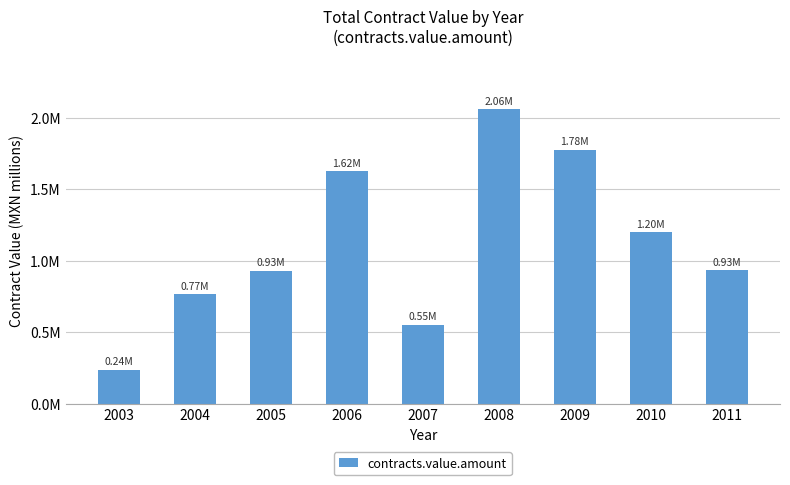

Are the bars horizontal?

No